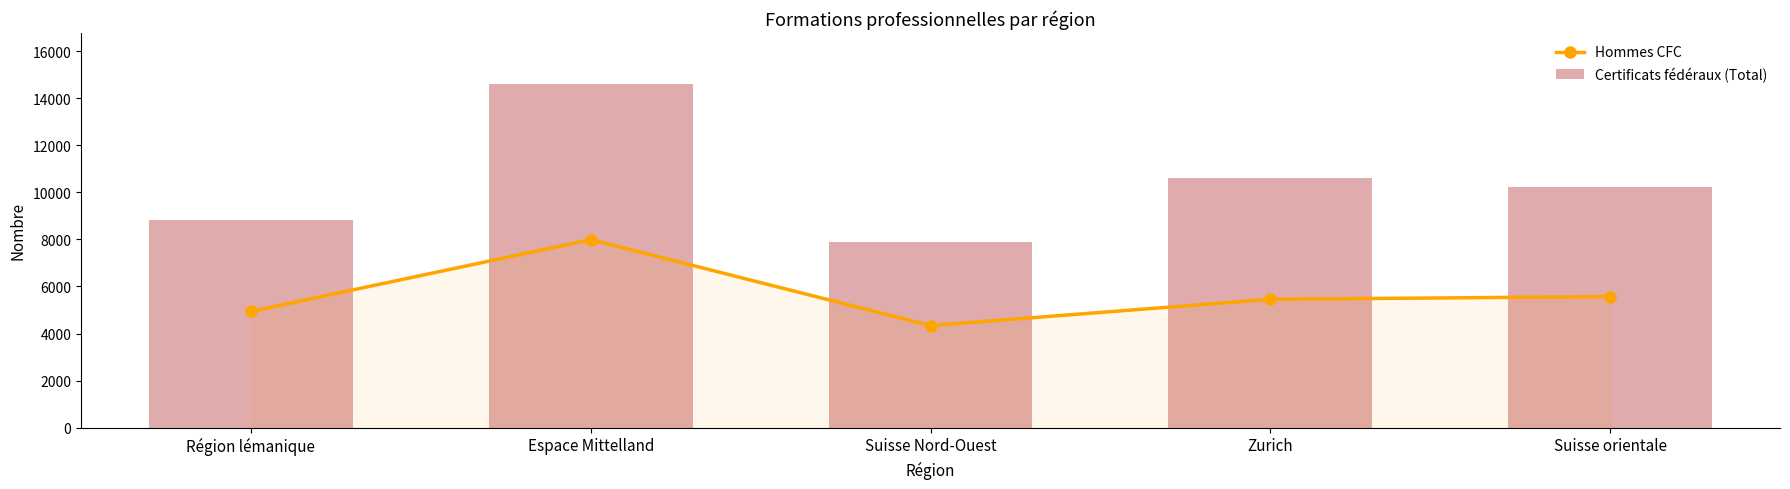

Reading left to right, transcribe all the data shown in this chart.

Hommes CFC: Région lémanique=4940	Espace Mittelland=7993	Suisse Nord-Ouest=4338	Zurich=5456	Suisse orientale=5570
Certificats fédéraux (Total): Région lémanique=8836	Espace Mittelland=14593	Suisse Nord-Ouest=7897	Zurich=10612	Suisse orientale=10237